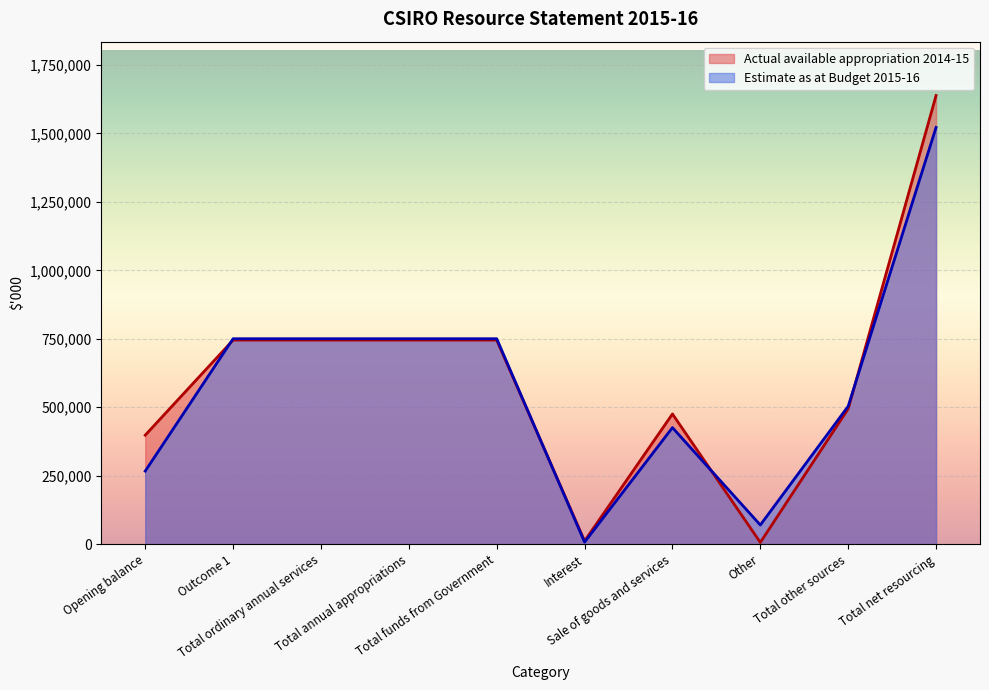

Is the value of Estimate as at Budget 2015-16 at Total ordinary annual services greater than the value of Actual available appropriation 2014-15 at Total funds from Government?

Yes